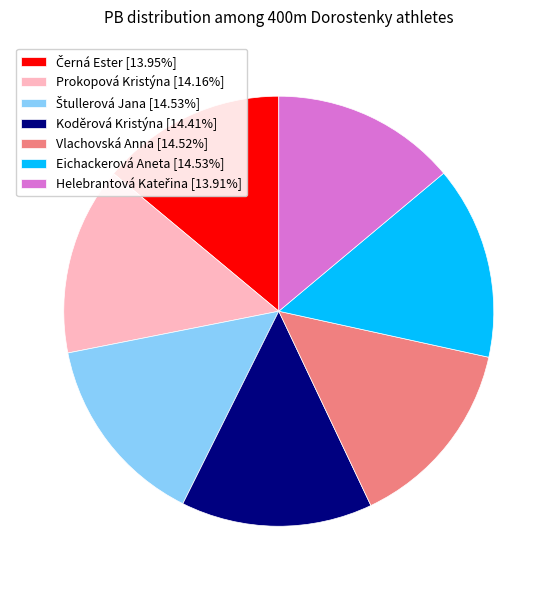

How many segments does this pie chart have?

7